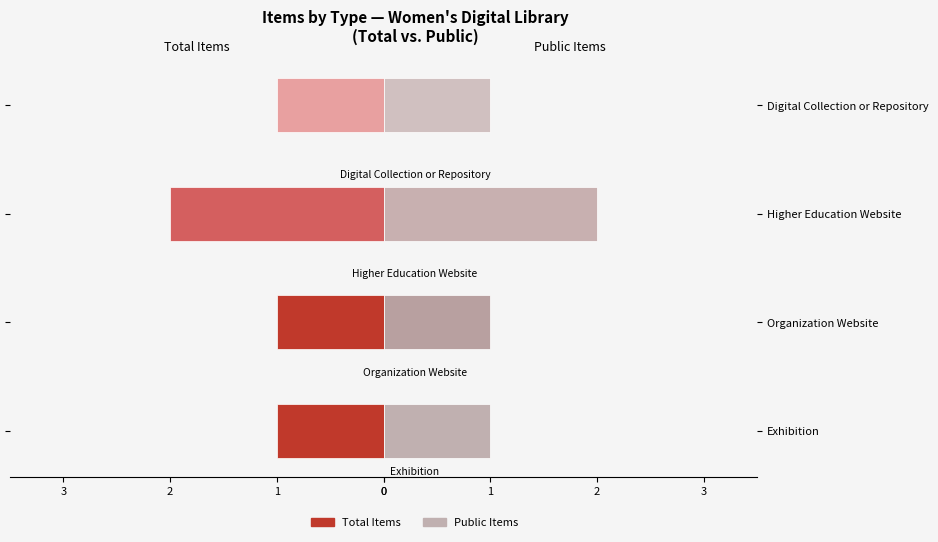

Is the value of Total Items at Organization Website greater than the value of Public Items at Digital Collection or Repository?

No